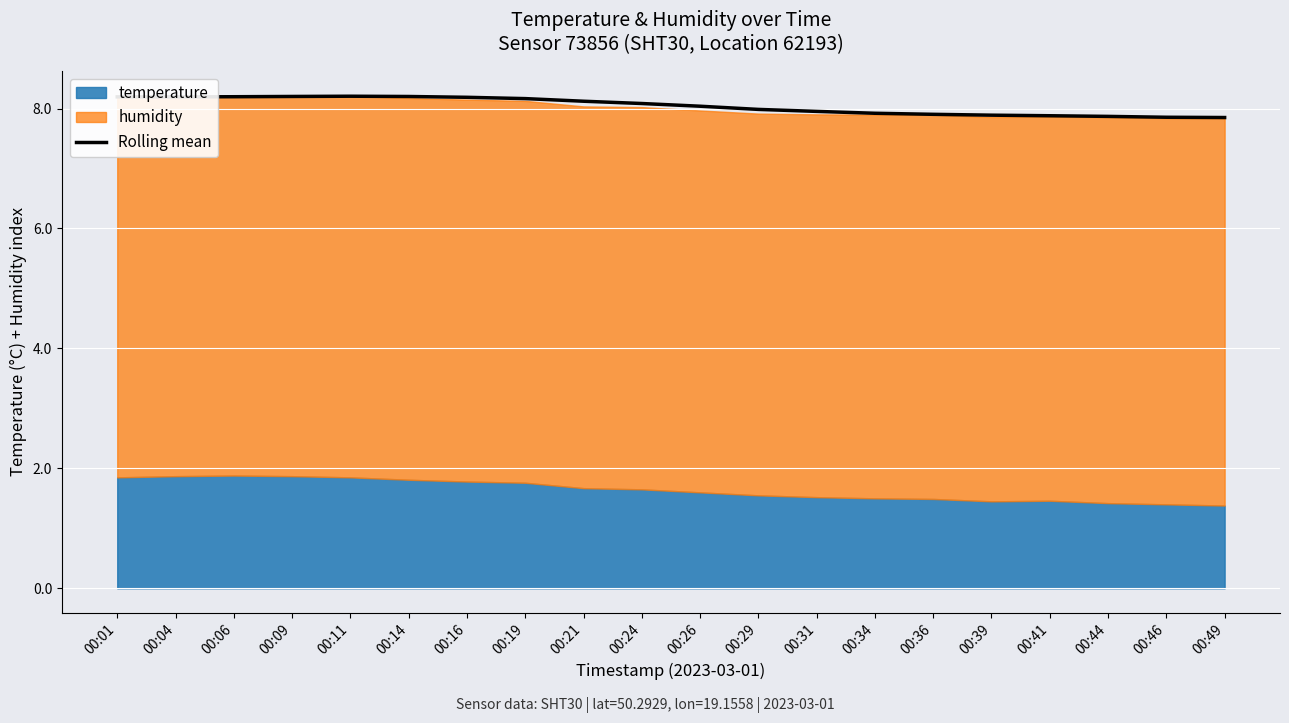

Between 00:19 and 00:31, which is larger?

00:19